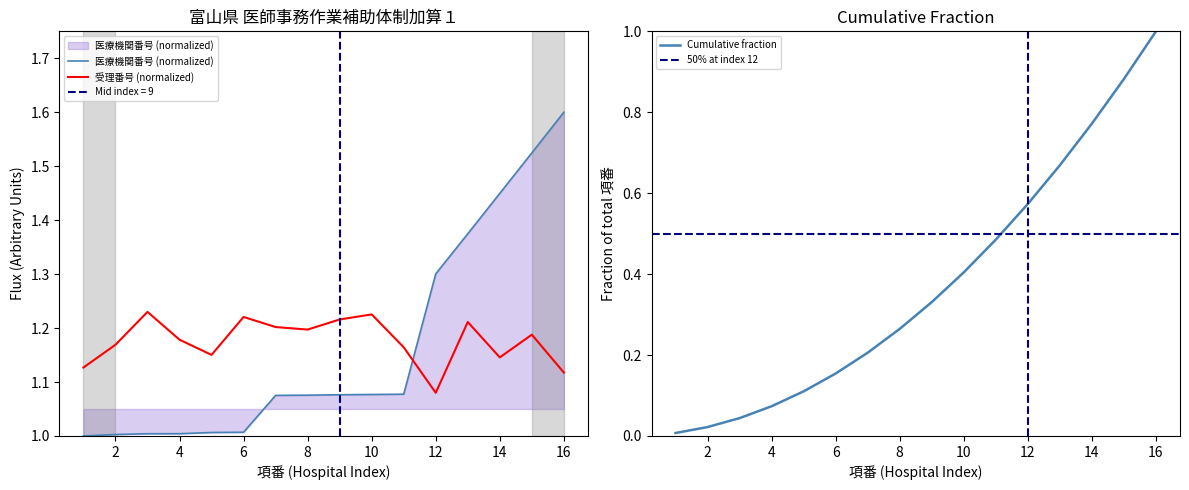

What is the value of the 受理番号_numeric point at the 4th from the left?

1.2